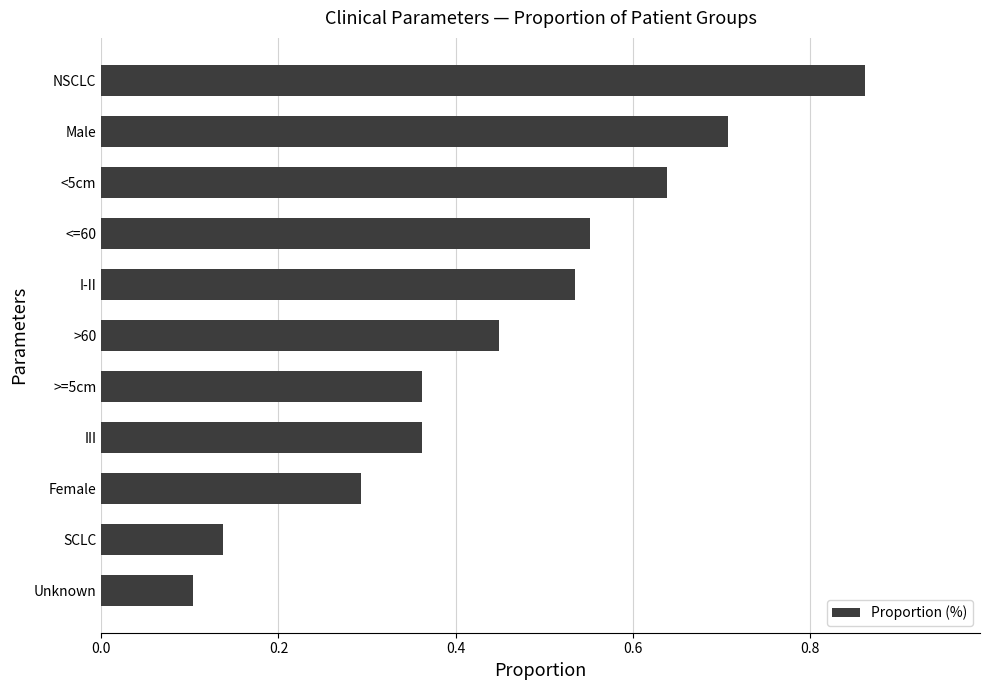

Are the bars grouped side by side (vs. stacked)?

No